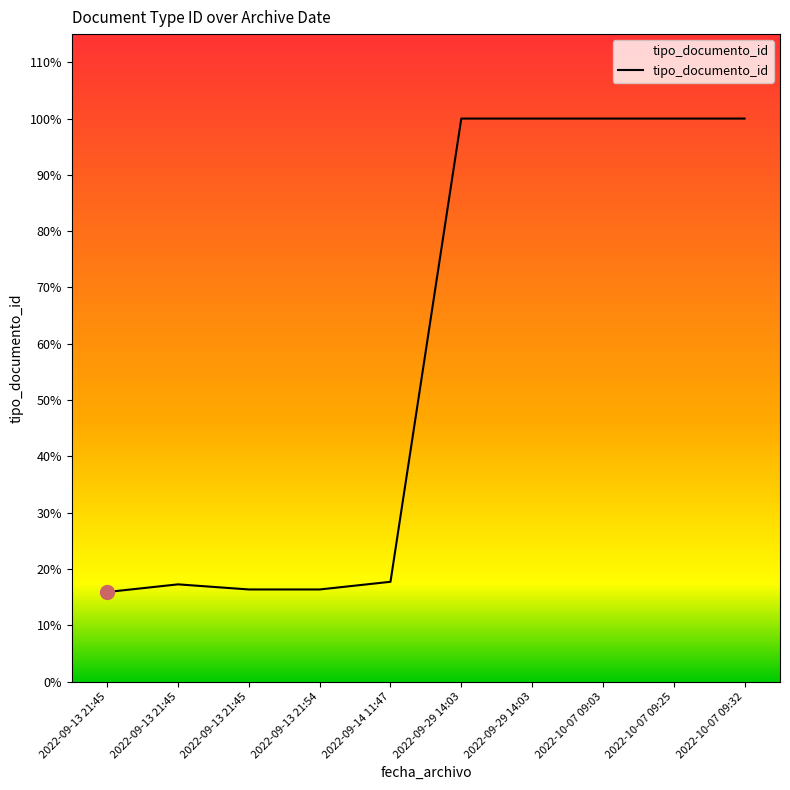

Is this an area chart (filled region under the line)?

Yes